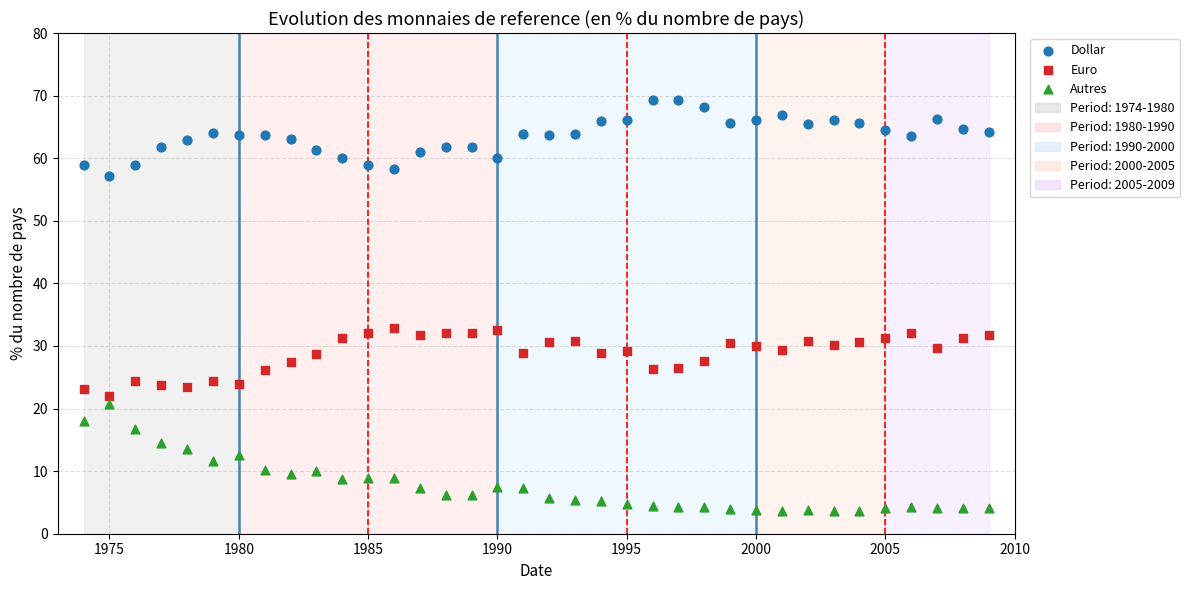

Which series reaches the minimum Y coordinate?

Autres